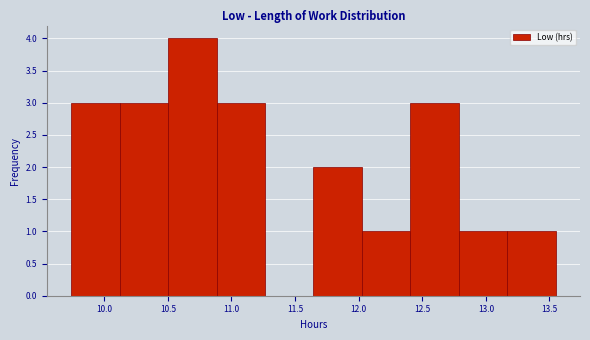

Reading left to right, list every bar in this chart as the range it spans on the x-axis followed by its height. Neither the bar edges nor the heights are printed on the chart, so give them approximately, as read against the axes.

9.75 to 10.10: 3
10.10 to 10.50: 3
10.50 to 10.90: 4
10.90 to 11.25: 3
11.25 to 11.65: 0
11.65 to 12.05: 2
12.05 to 12.40: 1
12.40 to 12.80: 3
12.80 to 13.15: 1
13.15 to 13.55: 1